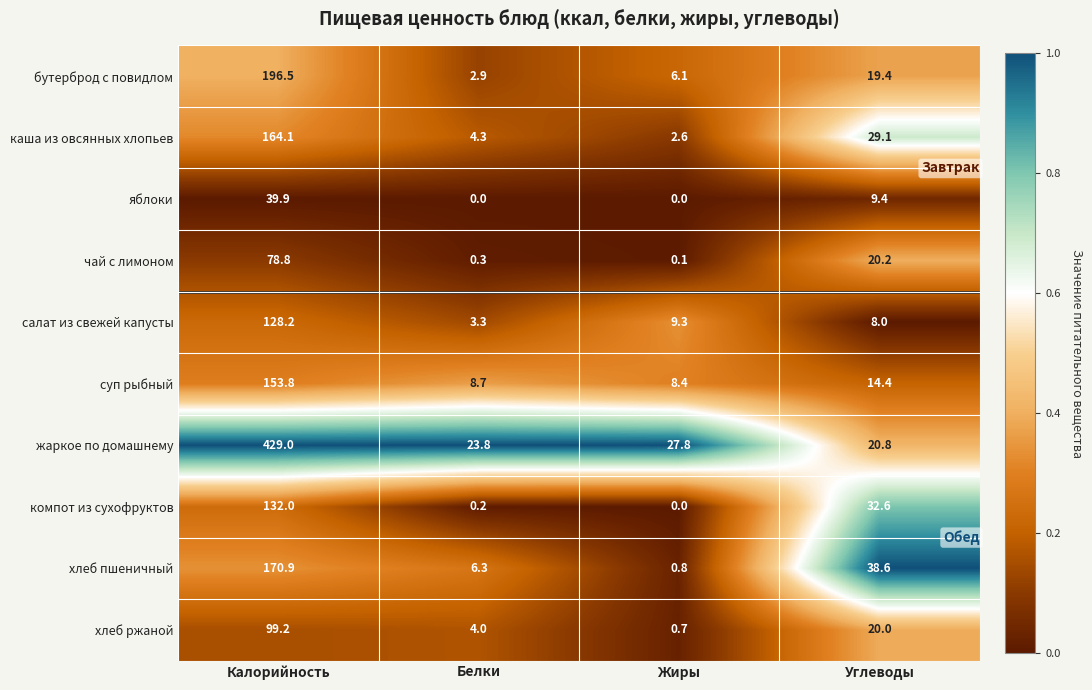

What is the difference between the maximum and minimum values in the яблоки series?

39.9